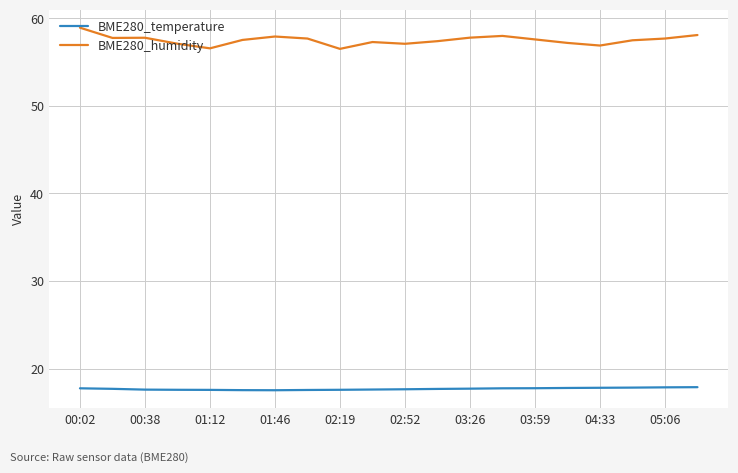

Rank the series by their maximum value, from lowest to highest.

BME280_temperature, BME280_humidity